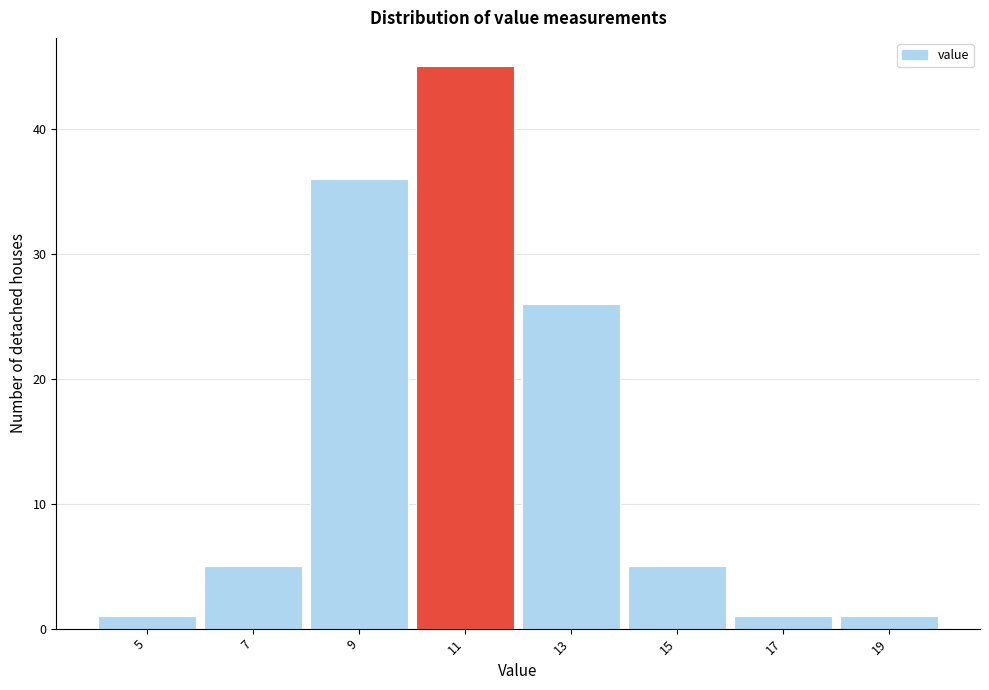

Reading left to right, list every bar in this chart as the range it spans on the x-axis followed by its height. The values are not printed on the chart, so give them approximately, as read against the axis.

4 to 6: 1
6 to 8: 5
8 to 10: 36
10 to 12: 45
12 to 14: 26
14 to 16: 5
16 to 18: 1
18 to 20: 1